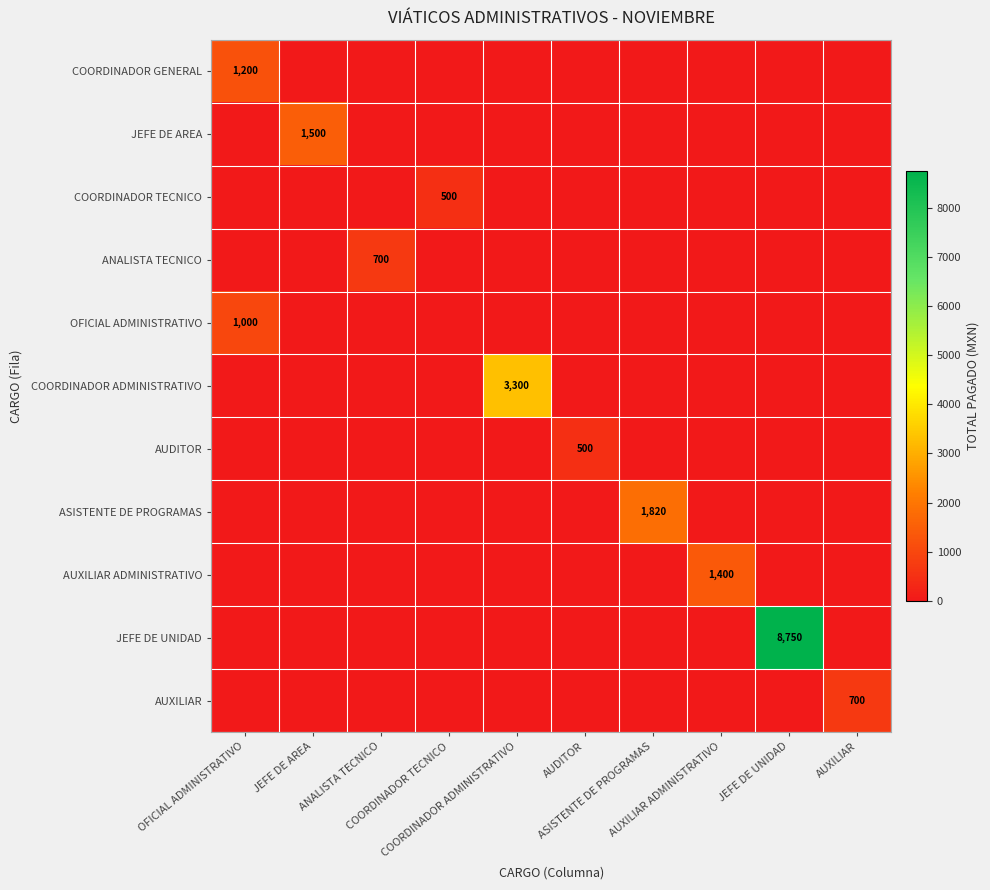

Rank the categories by JEFE DE AREA value from lowest to highest.

OFICIAL ADMINISTRATIVO, ANALISTA TECNICO, COORDINADOR TECNICO, COORDINADOR ADMINISTRATIVO, AUDITOR, ASISTENTE DE PROGRAMAS, AUXILIAR ADMINISTRATIVO, JEFE DE UNIDAD, AUXILIAR, JEFE DE AREA